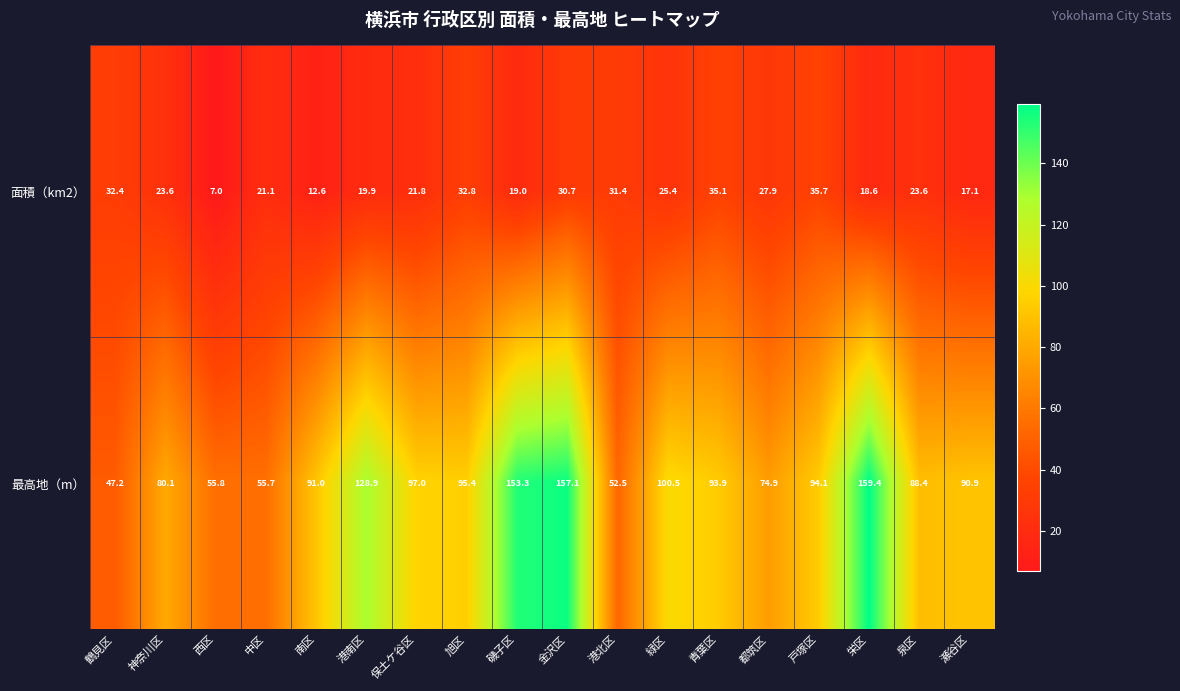

At which label does 最高地（m） first exceed 93?

港南区